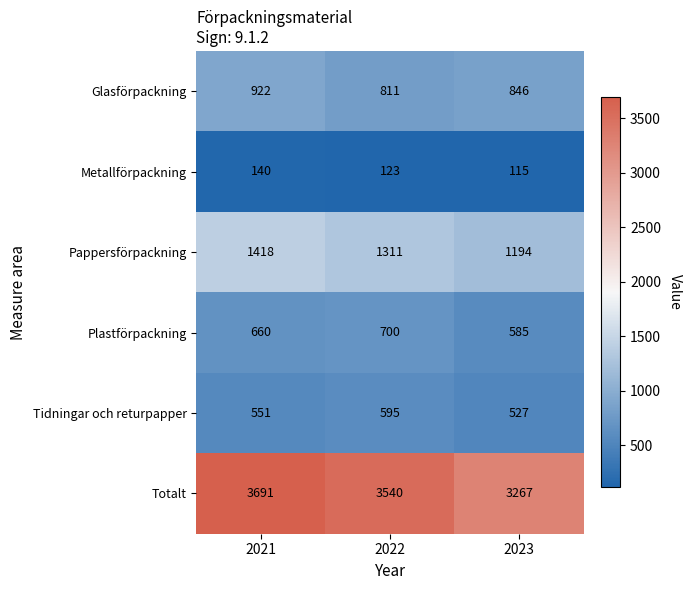

At which category does the chart reach its peak across all series?

2021